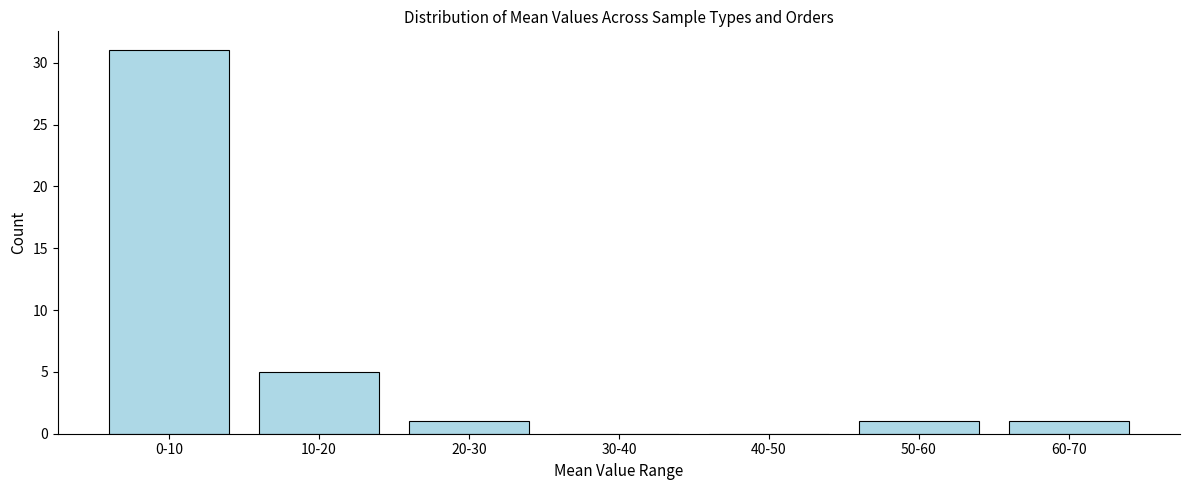

Reading left to right, transcribe all the data shown in this chart.

0-10=31	10-20=5	20-30=1	30-40=0	40-50=0	50-60=1	60-70=1